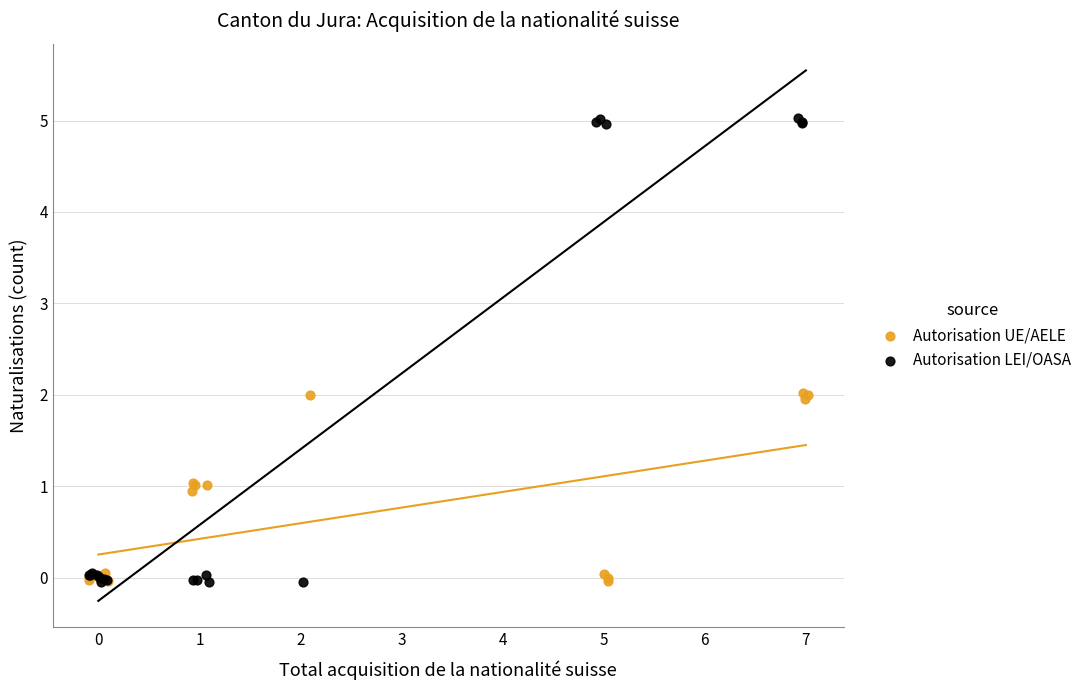

What are all the series names shown in the legend?

Autorisation UE/AELE, Autorisation LEI/OASA